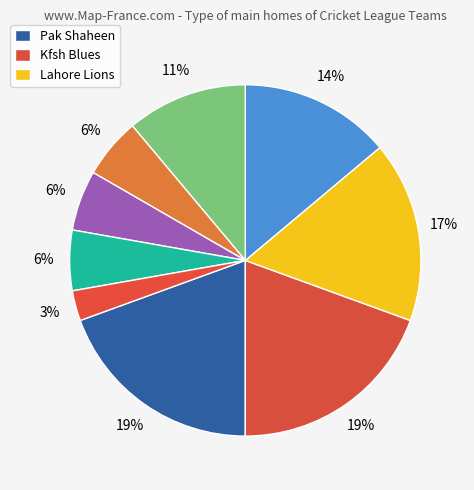

How many slices are in this pie chart?

9